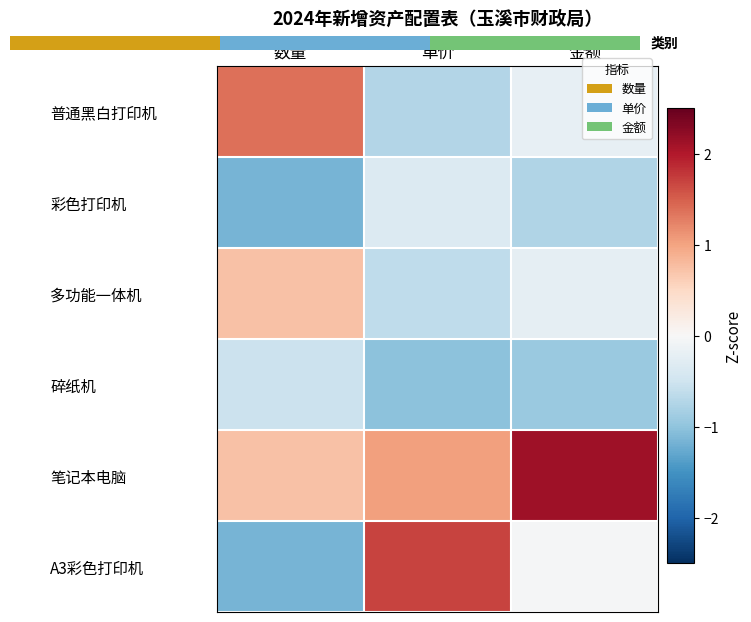

Where is A3彩色打印机 nearest to the value 0?

金额